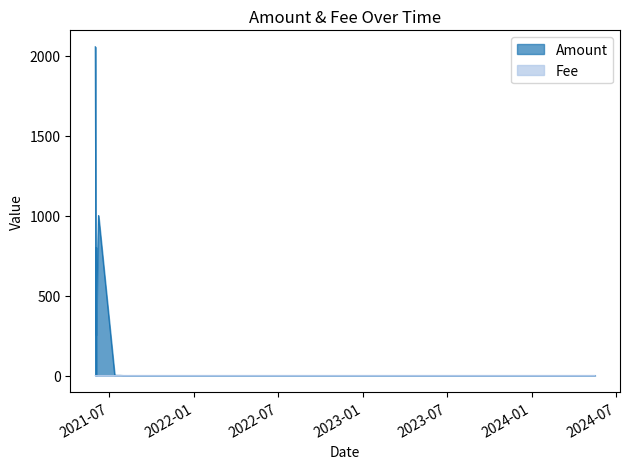

List the labels in order of Amount value, largest first.

2021-06-01, 2021-06-08, 2021-06-03, 2021-06-03, 2021-07-13, 2021-07-25, 2021-07-20, 2023-12-10, 2022-11-20, 2023-12-21, 2023-11-26, 2021-10-29, 2024-04-30, 2024-03-13, 2023-12-29, 2024-03-28, 2024-04-02, 2023-03-12, 2024-04-18, 2024-05-10, 2024-04-03, 2024-01-15, 2024-05-17, 2024-03-11, 2024-03-19, 2024-03-04, 2024-03-01, 2024-02-03, 2021-08-01, 2024-02-19, 2021-08-13, 2024-05-09, 2024-01-24, 2021-08-08, 2023-11-09, 2021-06-03